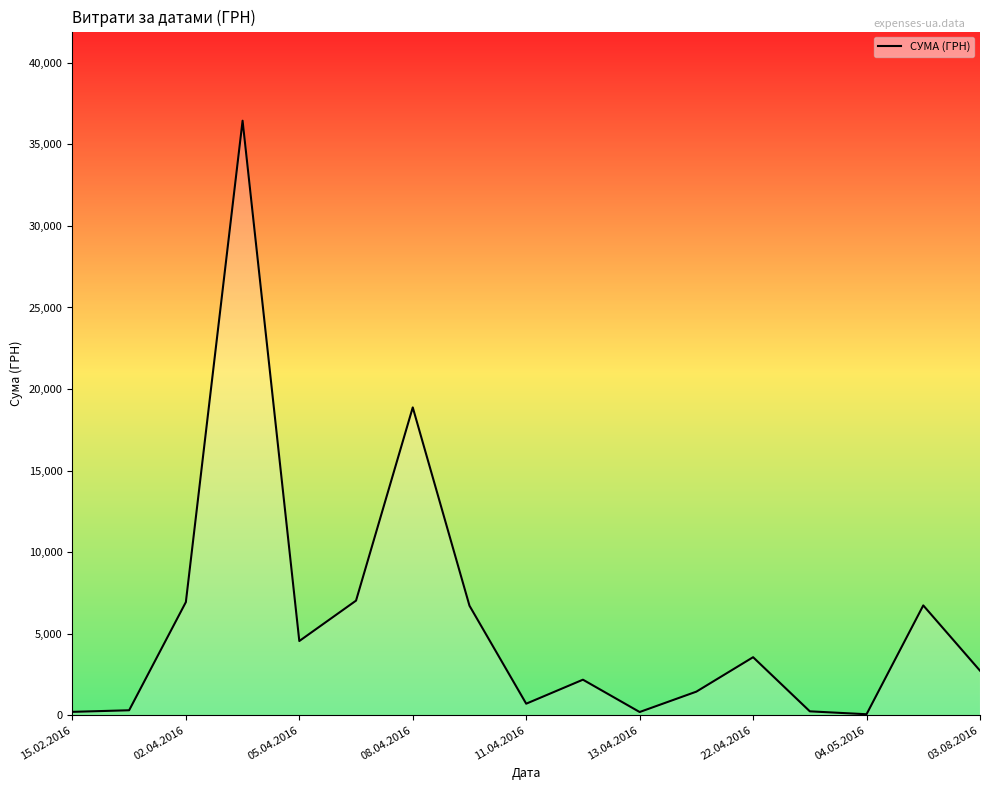

What is the maximum value shown in the chart?

36454.0